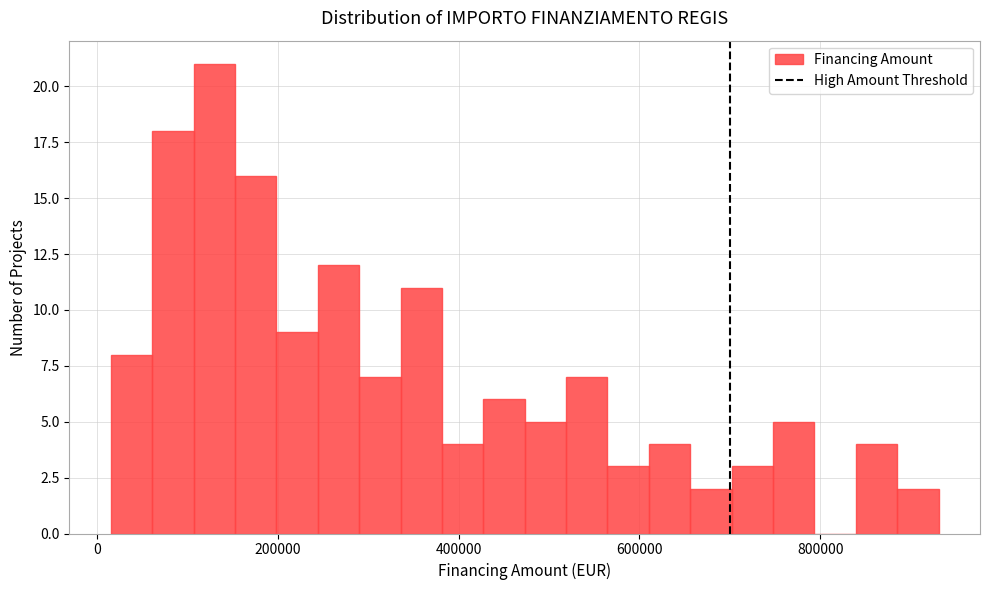

Read against the x-axis, roughly where is the centre of the tallest bar?

120000